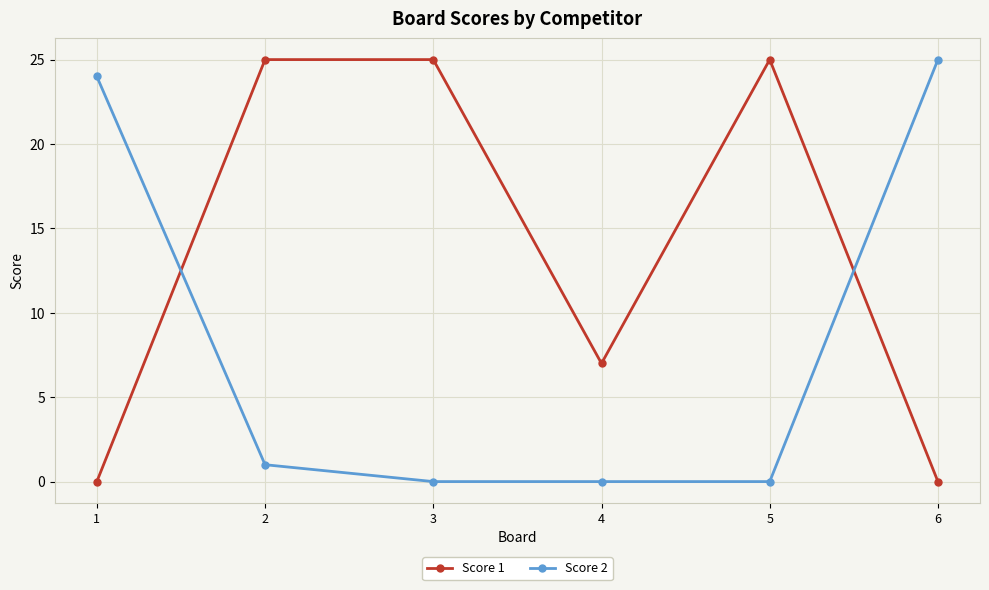

Reading left to right, list all the values displayed in this chart.

Score 1: 1=0	2=25	3=25	4=7	5=25	6=0
Score 2: 1=24	2=1	3=0	4=0	5=0	6=25